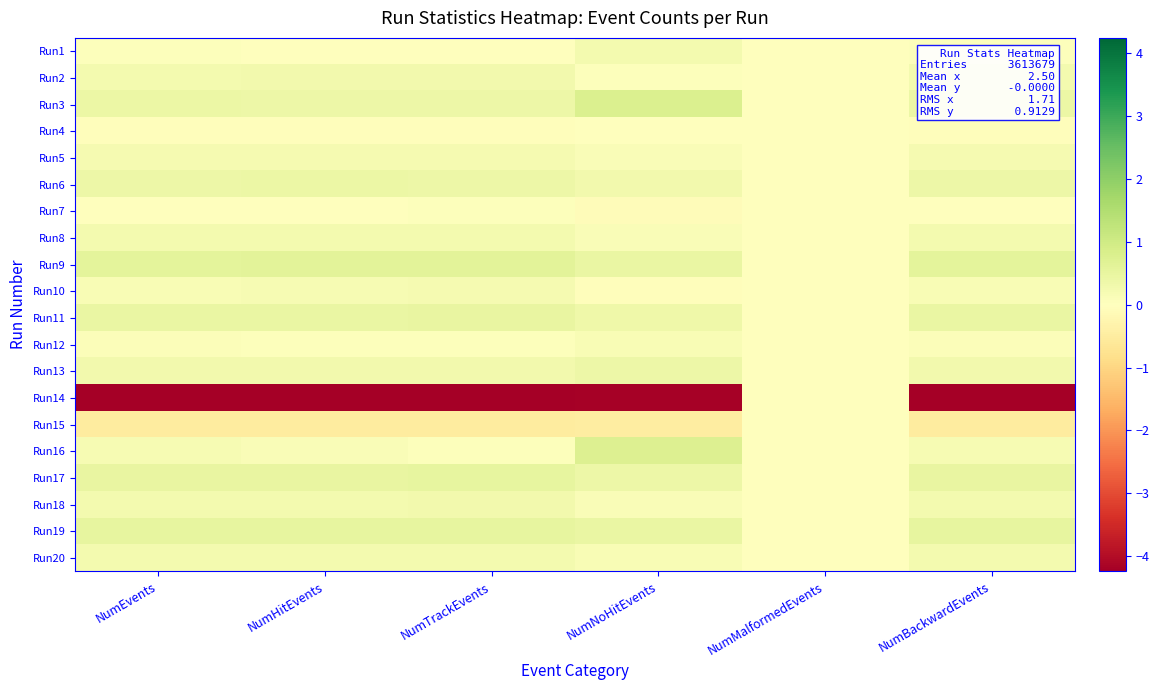

Rank the series at NumEvents from highest to lowest value.

Run9, Run19, Run17, Run11, Run3, Run6, Run13, Run2, Run20, Run8, Run18, Run5, Run16, Run10, Run12, Run1, Run7, Run4, Run15, Run14